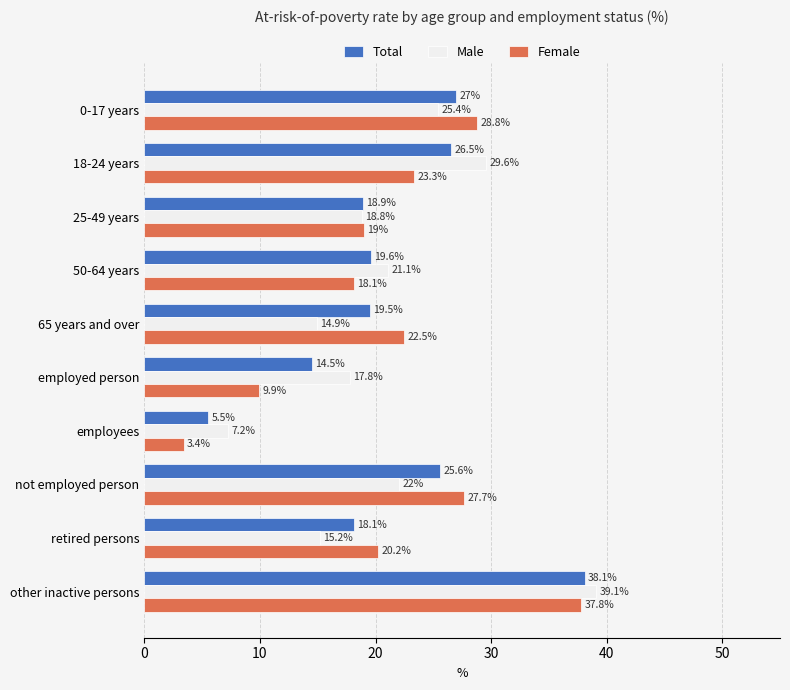

At which label does Male reach its minimum?

employees